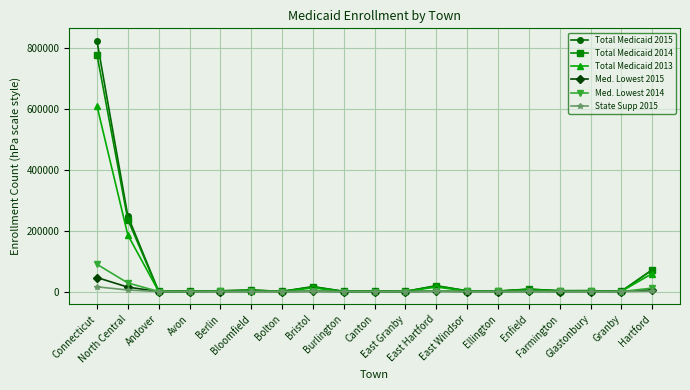

The value of Total Medicaid 2014 at East Hartford is 18305. True or false?

True